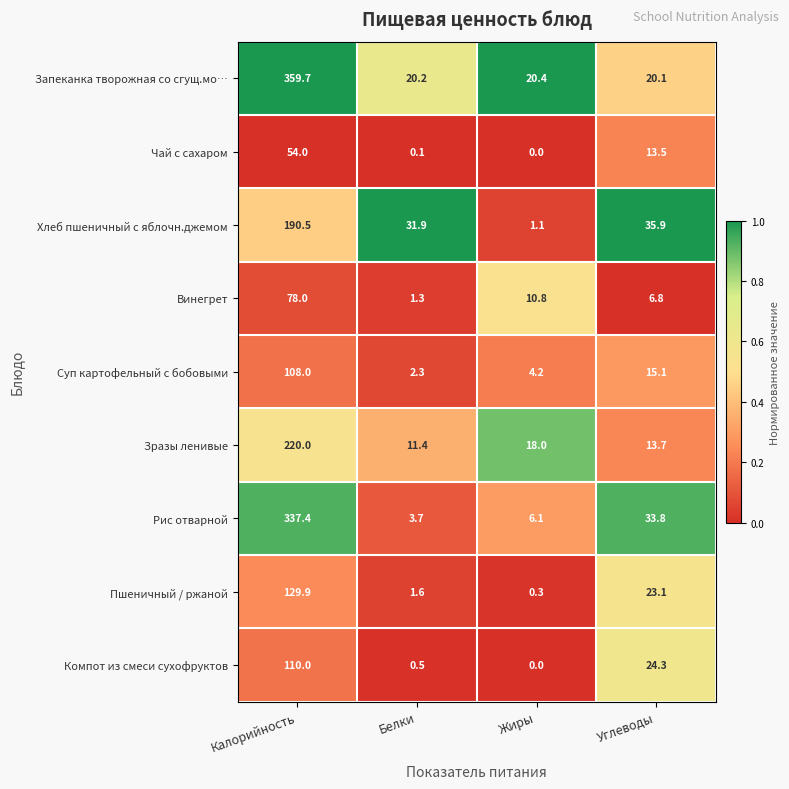

What is the difference between the maximum and minimum values in the Винегрет series?

76.7